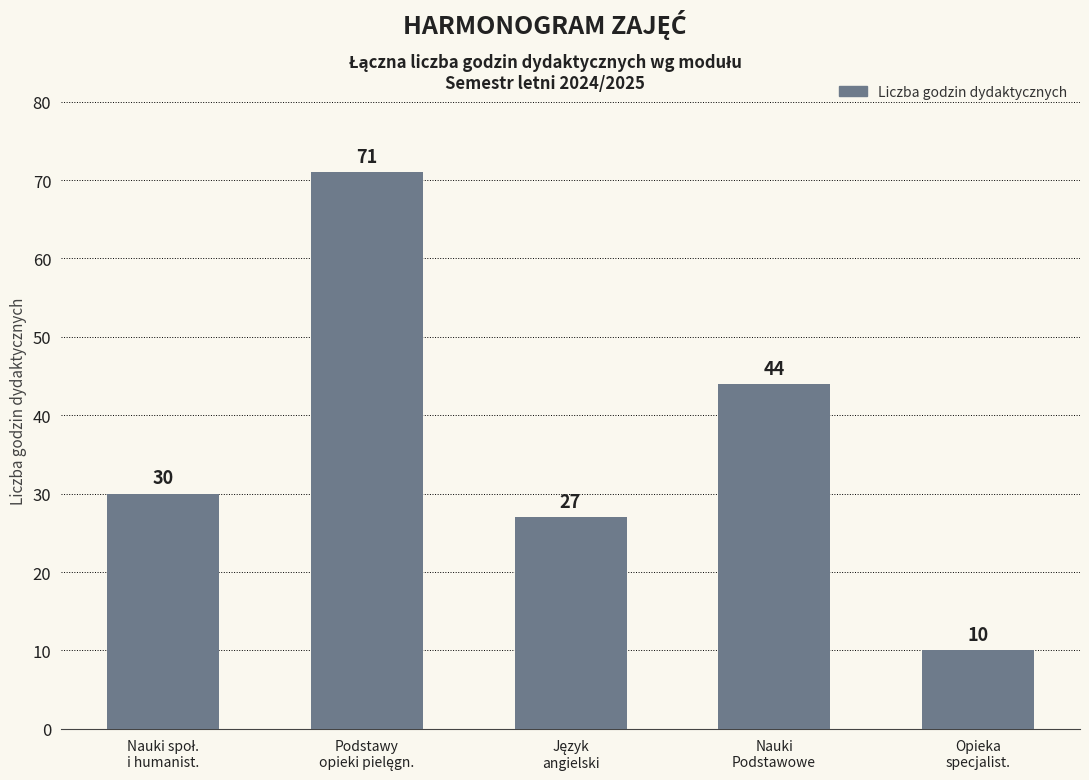

What is the difference between the maximum and minimum values?

61